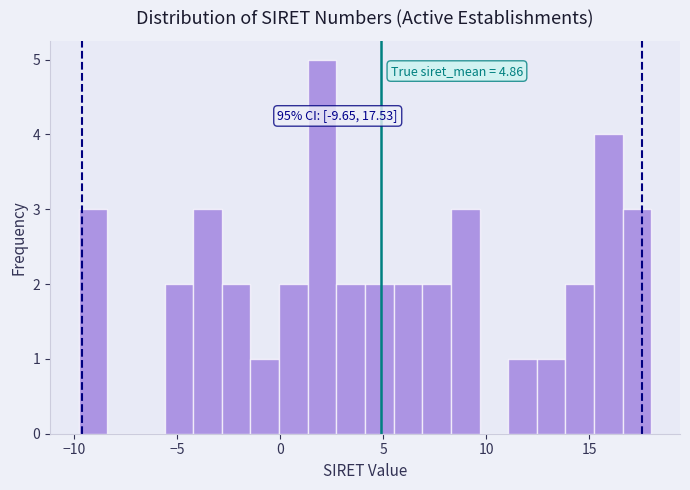

Around what value on the x-axis is the tallest bar? Give the approximate position of its centre, as read against the axis.

2.0